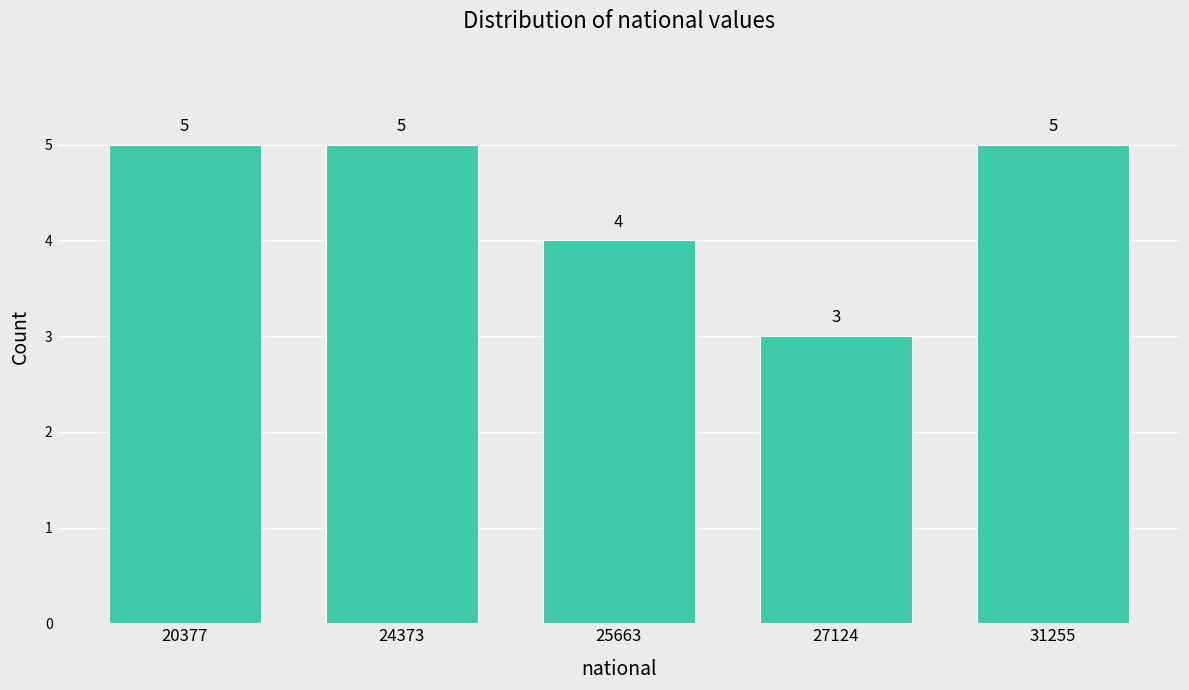

Reading left to right, extract all data points from this chart.

5	5	4	3	5